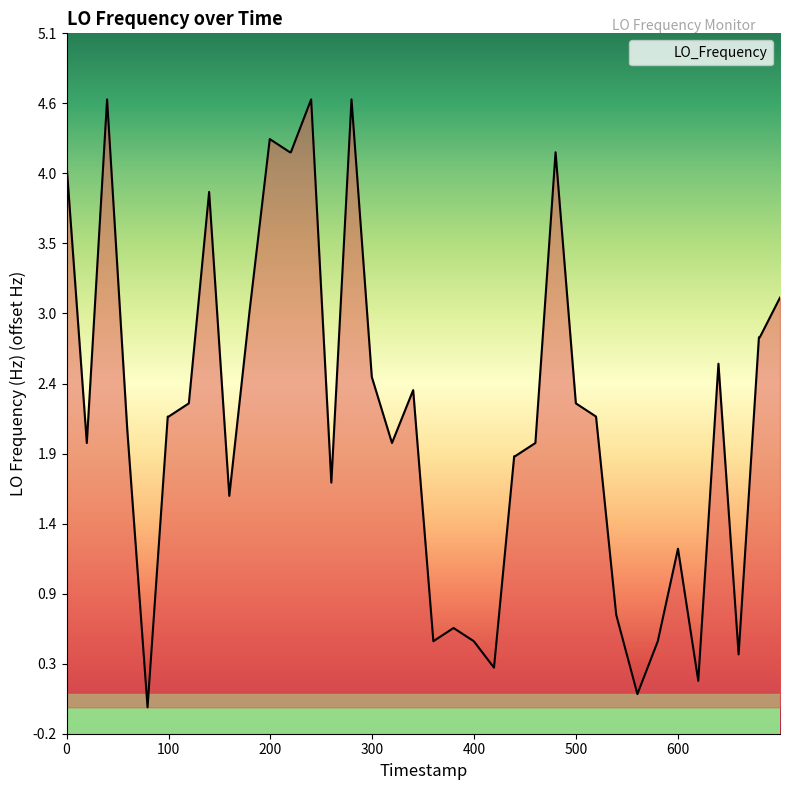

What is the difference between the maximum and minimum values?

4.6